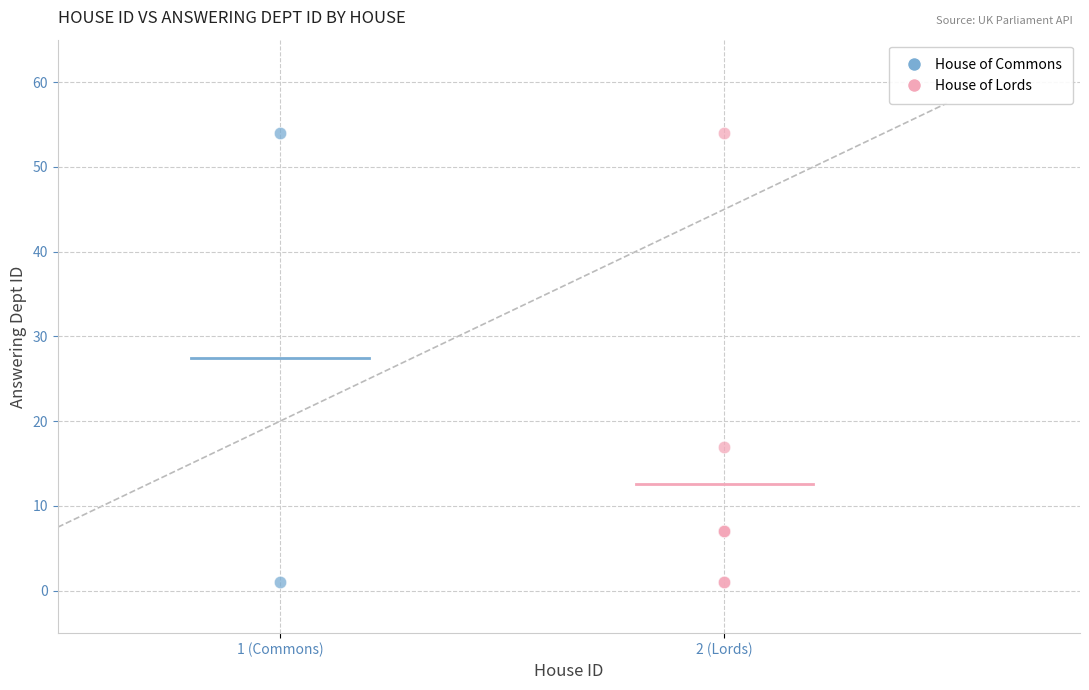

What are all the series names shown in the legend?

House of Commons, House of Lords